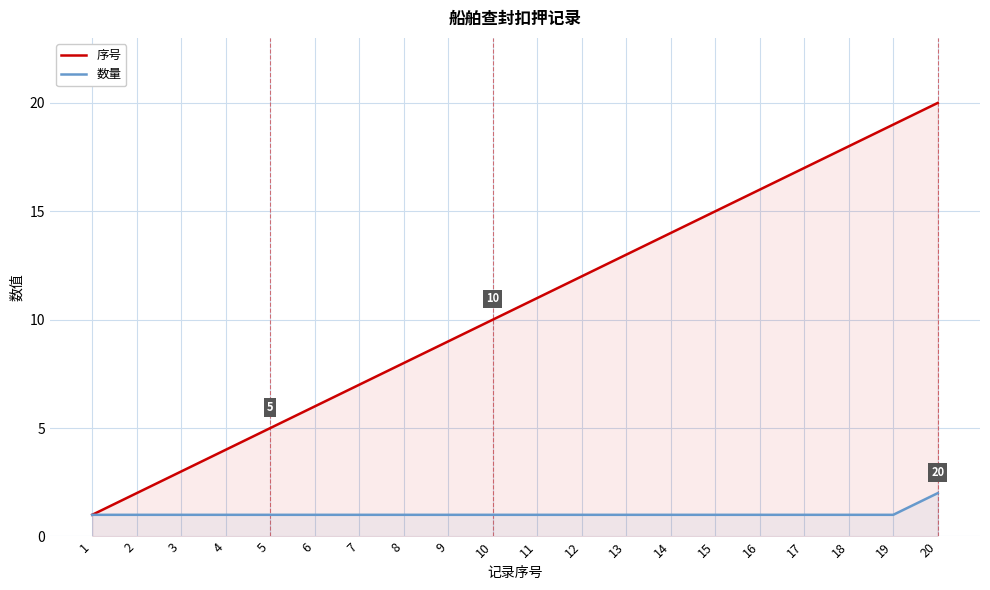

Does the chart display data point markers on the line(s)?

No